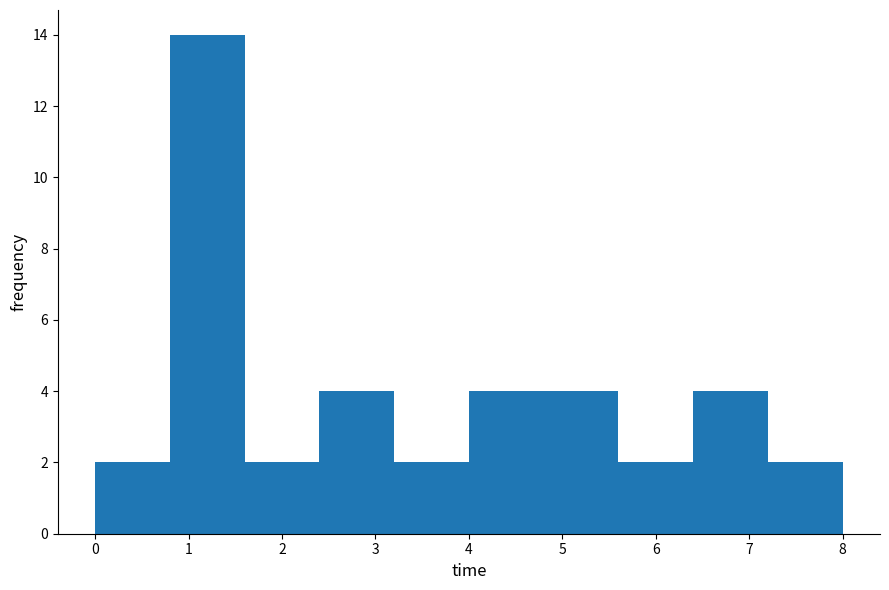

Reading left to right, transcribe this chart: for each bar, give the range it covers on the x-axis and its height. The values are not printed on the chart, so give them approximately, as read against the axis.

0.0 to 0.8: 2
0.8 to 1.6: 14
1.6 to 2.4: 2
2.4 to 3.2: 4
3.2 to 4.0: 2
4.0 to 4.8: 4
4.8 to 5.6: 4
5.6 to 6.4: 2
6.4 to 7.2: 4
7.2 to 8.0: 2